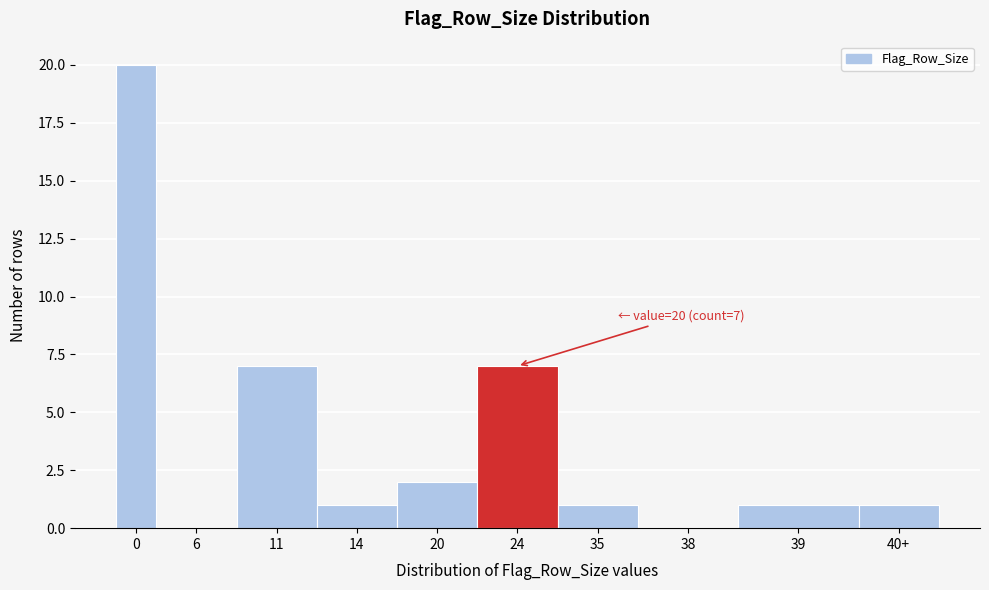

Reading left to right, extract all data points from this chart.

0=20	6=0	11=7	14=1	20=2	24=7	35=1	38=0	39=1	40+=1